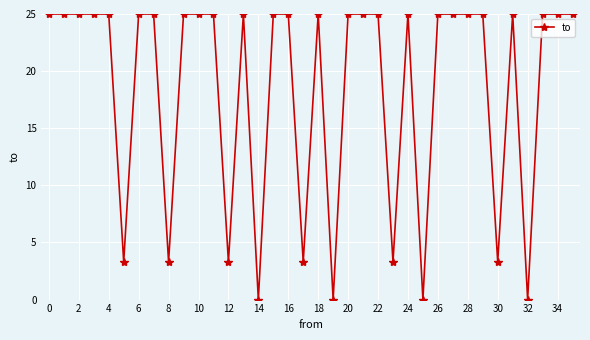

What is the average value?

18.6